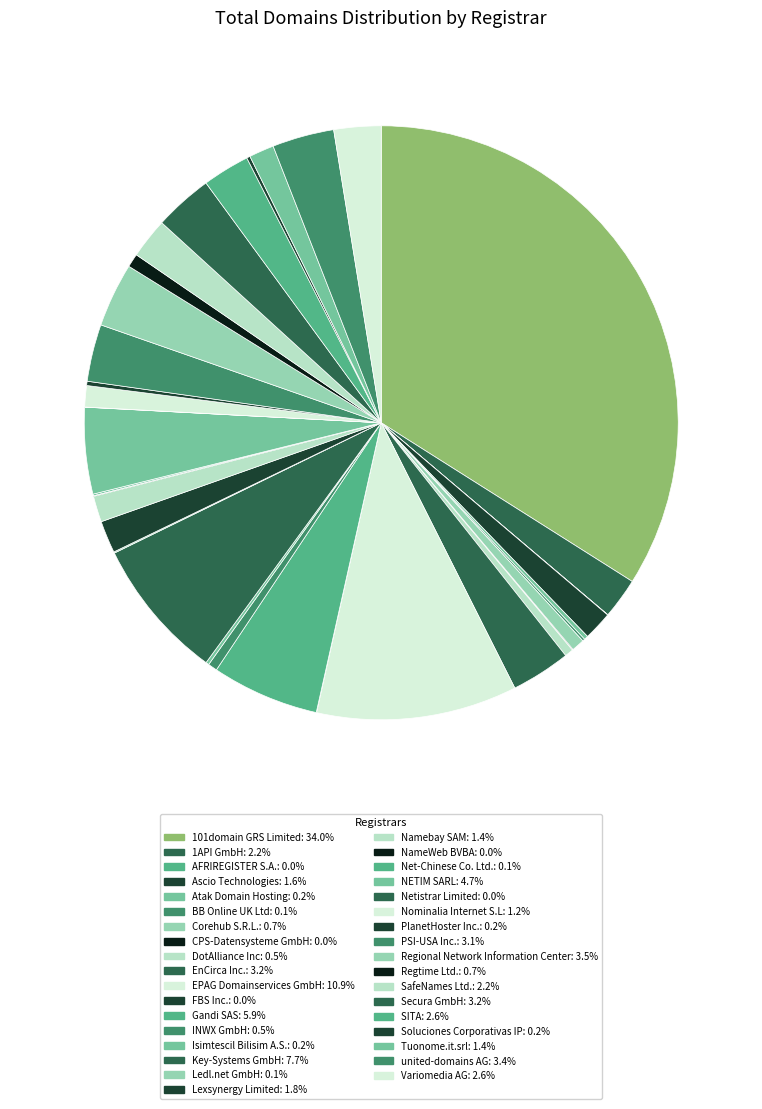

To the nearest percent, what is the average slice percentage?

3%